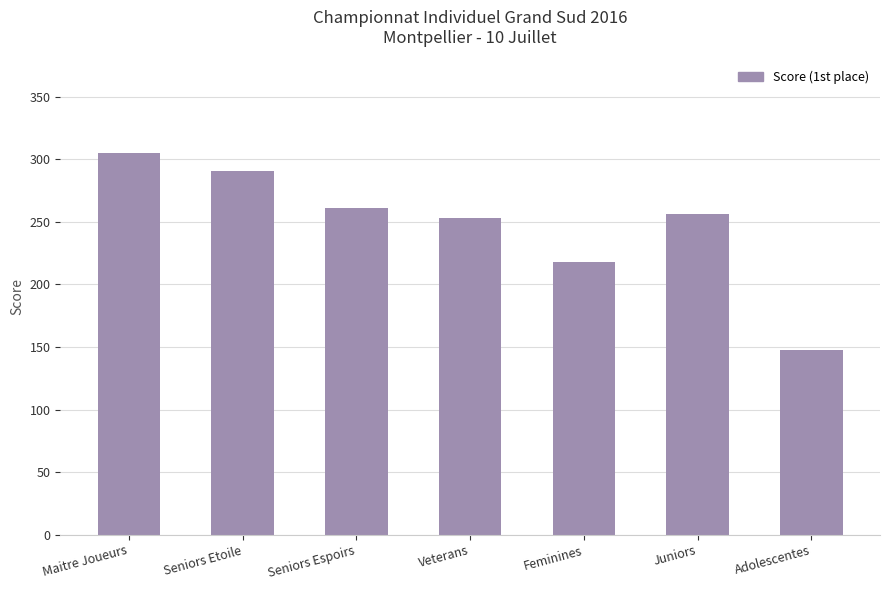

What is the label of the 6th bar from the left?

Juniors